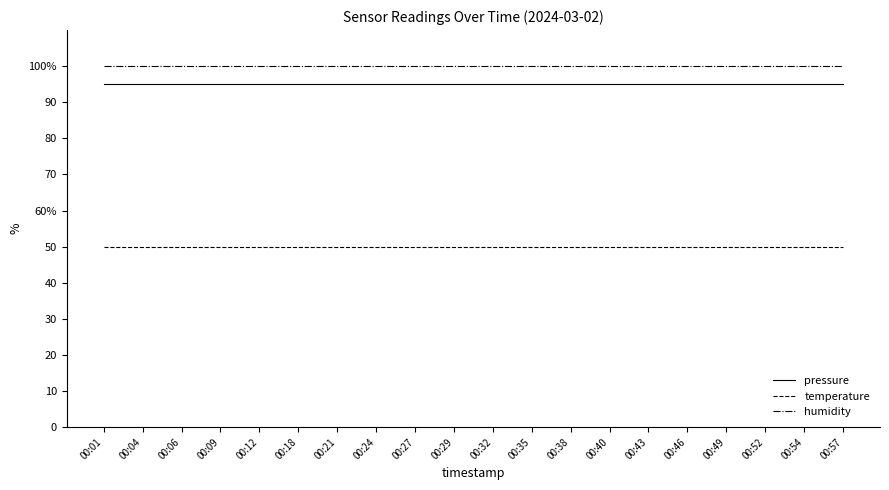

What is the value of the temperature point at the 18th from the left?

50